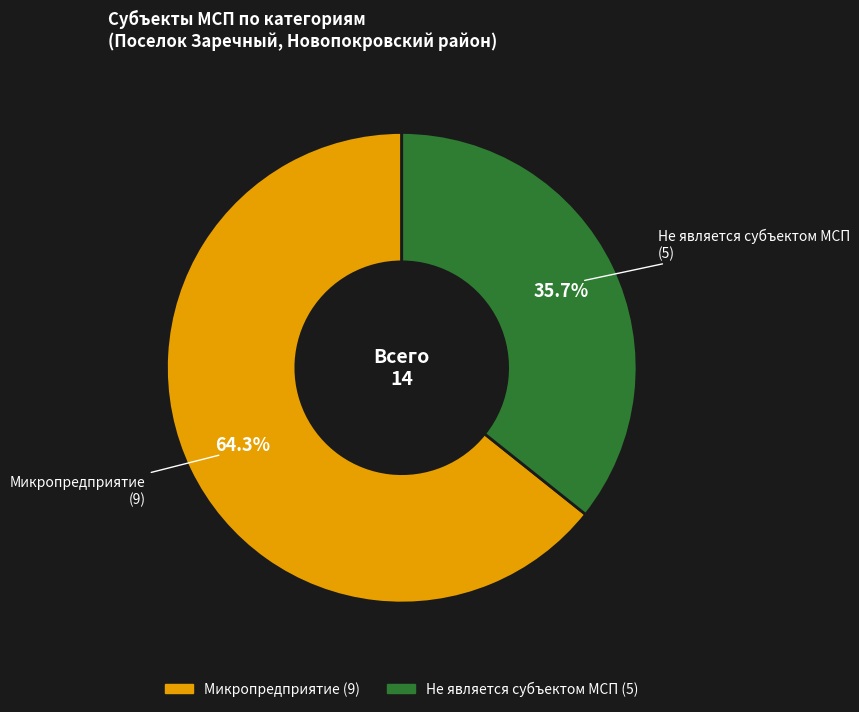

To the nearest percent, what portion does Микропредприятие represent?

64%